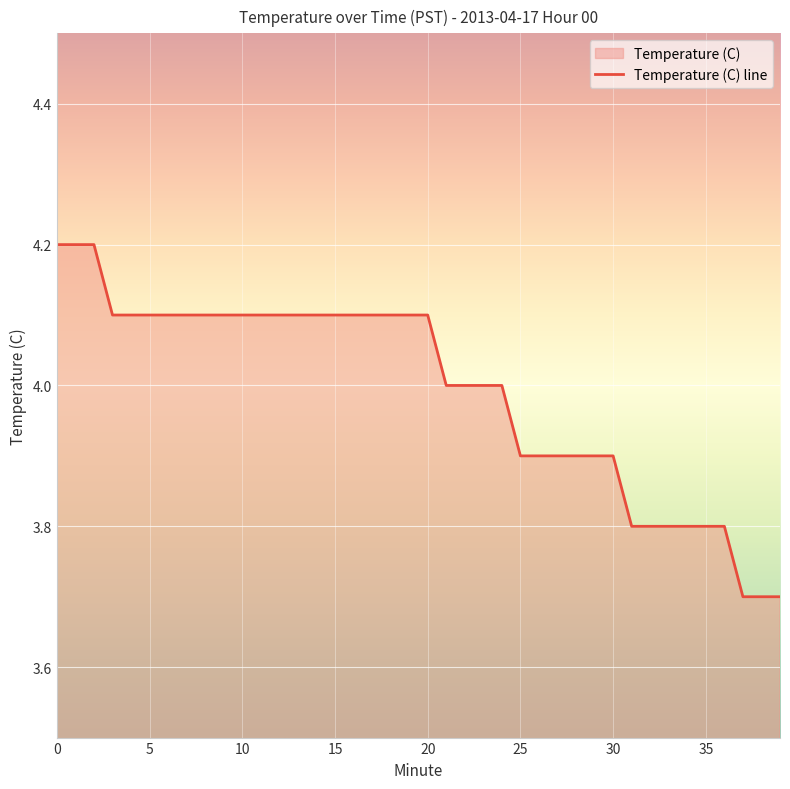

Reading left to right, transcribe all the data shown in this chart.

0=4.2	1=4.2	2=4.2	3=4.1	4=4.1	5=4.1	6=4.1	7=4.1	8=4.1	9=4.1	10=4.1	11=4.1	12=4.1	13=4.1	14=4.1	15=4.1	16=4.1	17=4.1	18=4.1	19=4.1	20=4.1	21=4.0	22=4.0	23=4.0	24=4.0	25=3.9	26=3.9	27=3.9	28=3.9	29=3.9	30=3.9	31=3.8	32=3.8	33=3.8	34=3.8	35=3.8	36=3.8	37=3.7	38=3.7	39=3.7